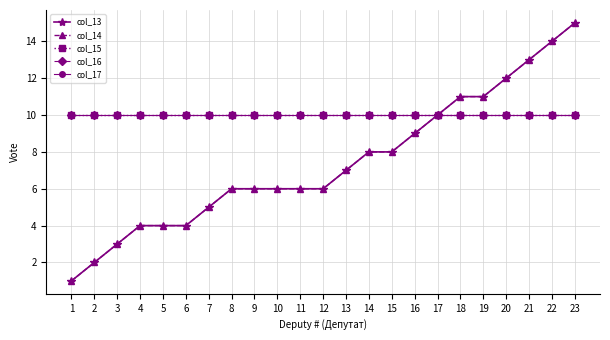

Does the chart have visible grid lines?

Yes